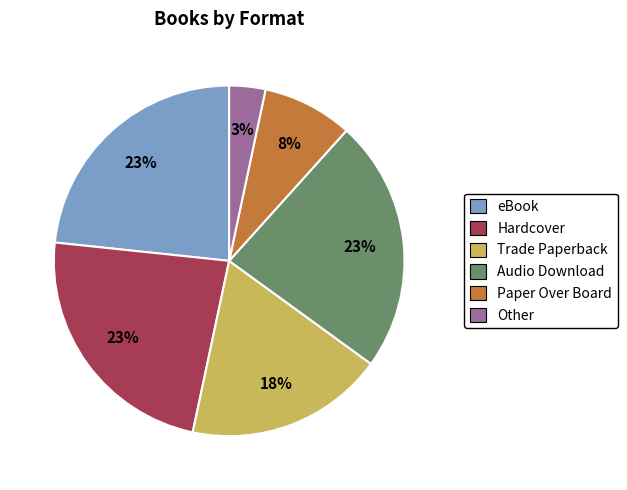

Count the number of slices in the pie.

6